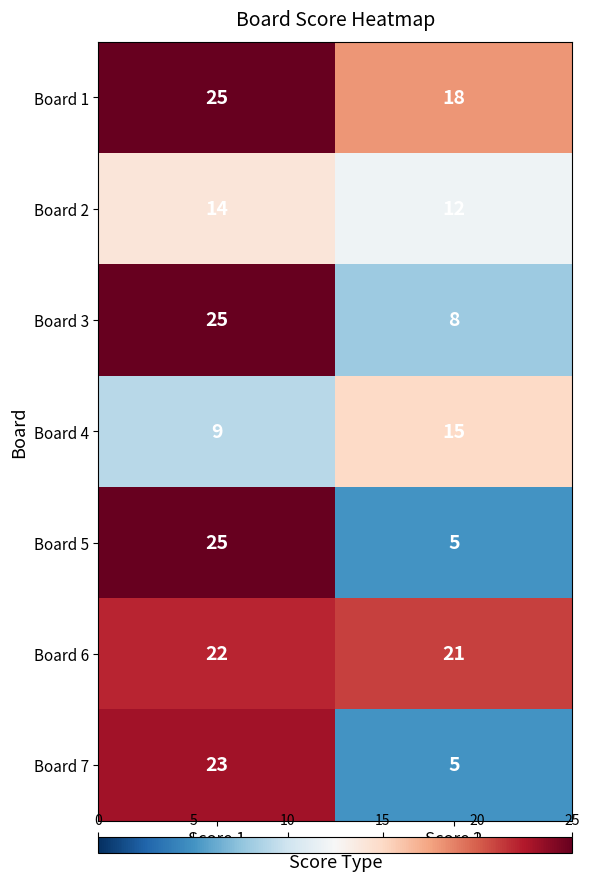

What is the difference between the highest and lowest values at Score 1?

16